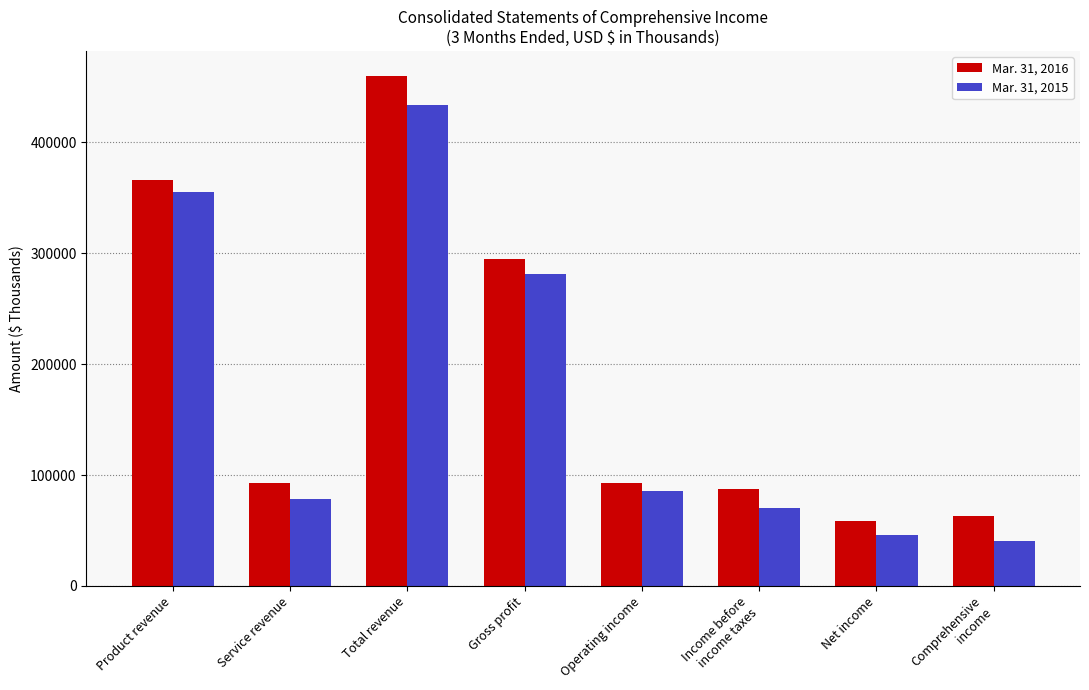

The value of Mar. 31, 2016 at Gross profit is 294993. True or false?

True